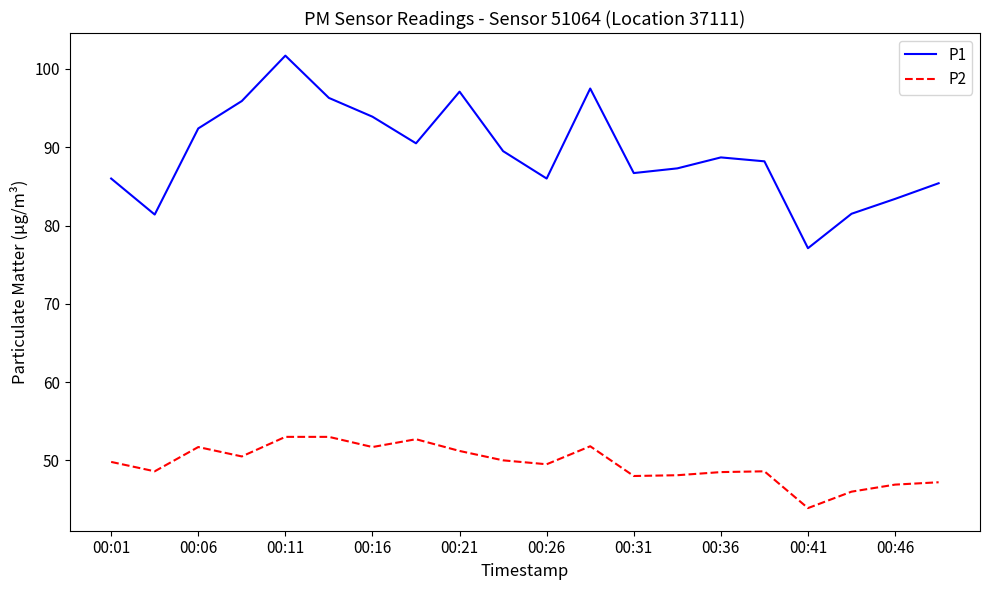

What are all the series names shown in the legend?

P1, P2